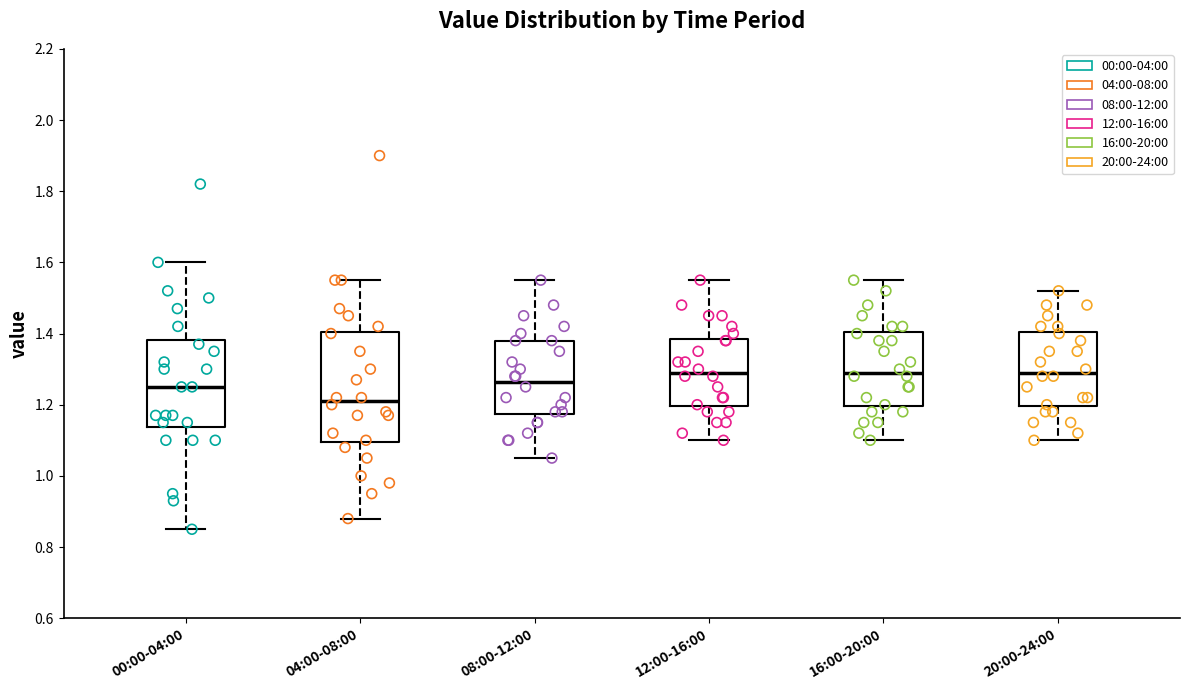

Reading left to right, read every box against the y-axis: the position of its median line, the range the box covers, and the ends of its whiskers. The values are not printed on the chart, so give them approximately, as read against the axis.

00:00-04:00: median 1.26, box 1.14 to 1.38, whiskers 0.86 to 1.60
04:00-08:00: median 1.22, box 1.10 to 1.40, whiskers 0.88 to 1.56
08:00-12:00: median 1.26, box 1.18 to 1.38, whiskers 1.06 to 1.56
12:00-16:00: median 1.30, box 1.20 to 1.38, whiskers 1.10 to 1.56
16:00-20:00: median 1.30, box 1.20 to 1.40, whiskers 1.10 to 1.56
20:00-24:00: median 1.30, box 1.20 to 1.40, whiskers 1.10 to 1.52